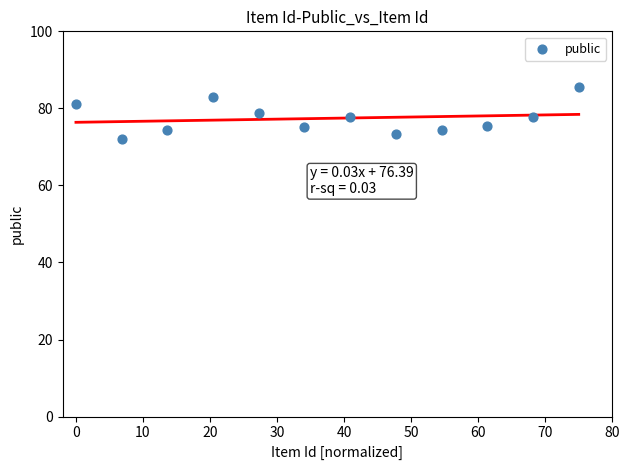

What is the average Y value?

77.4